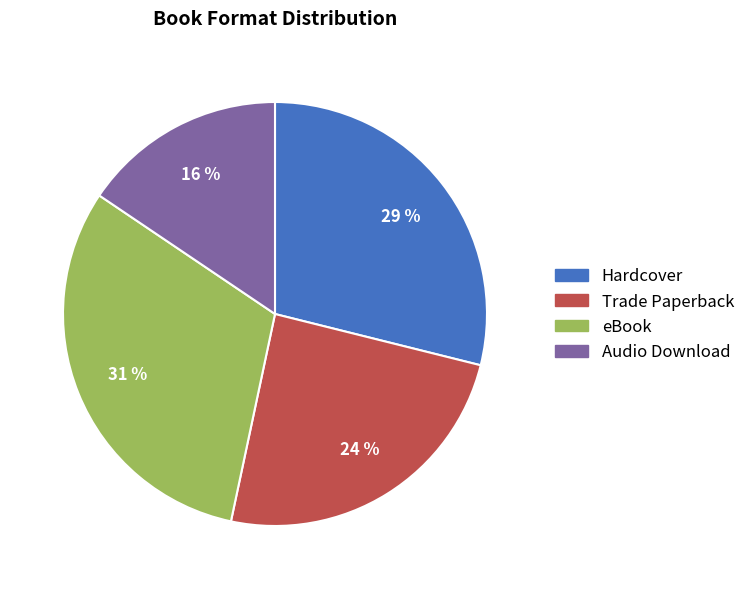

Is there a majority slice in this chart?

No